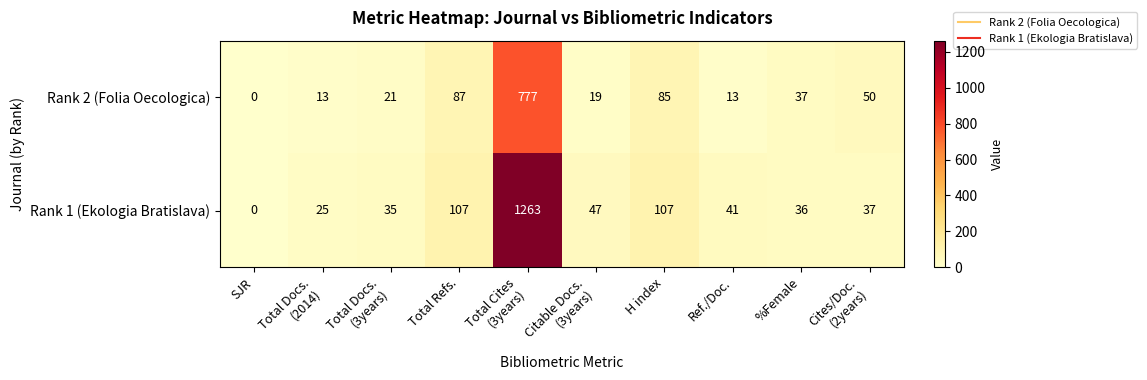

Which series has the widest spread of values?

Rank 1 (Ekologia Bratislava)